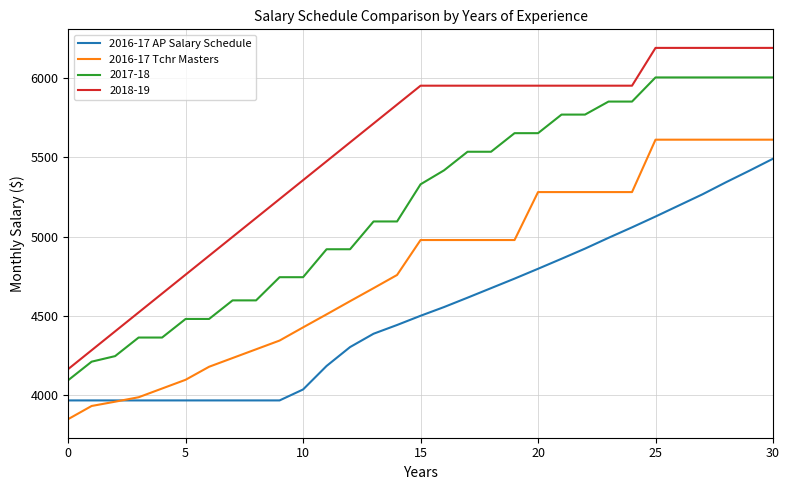

Which series has the widest spread of values?

2018-19